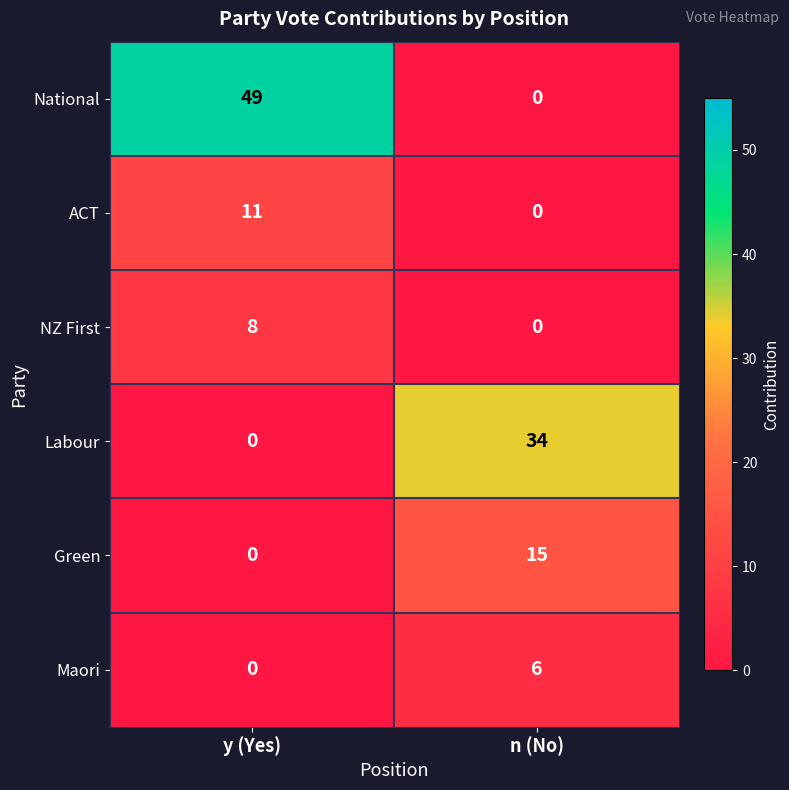

What is the maximum value for Labour?

34